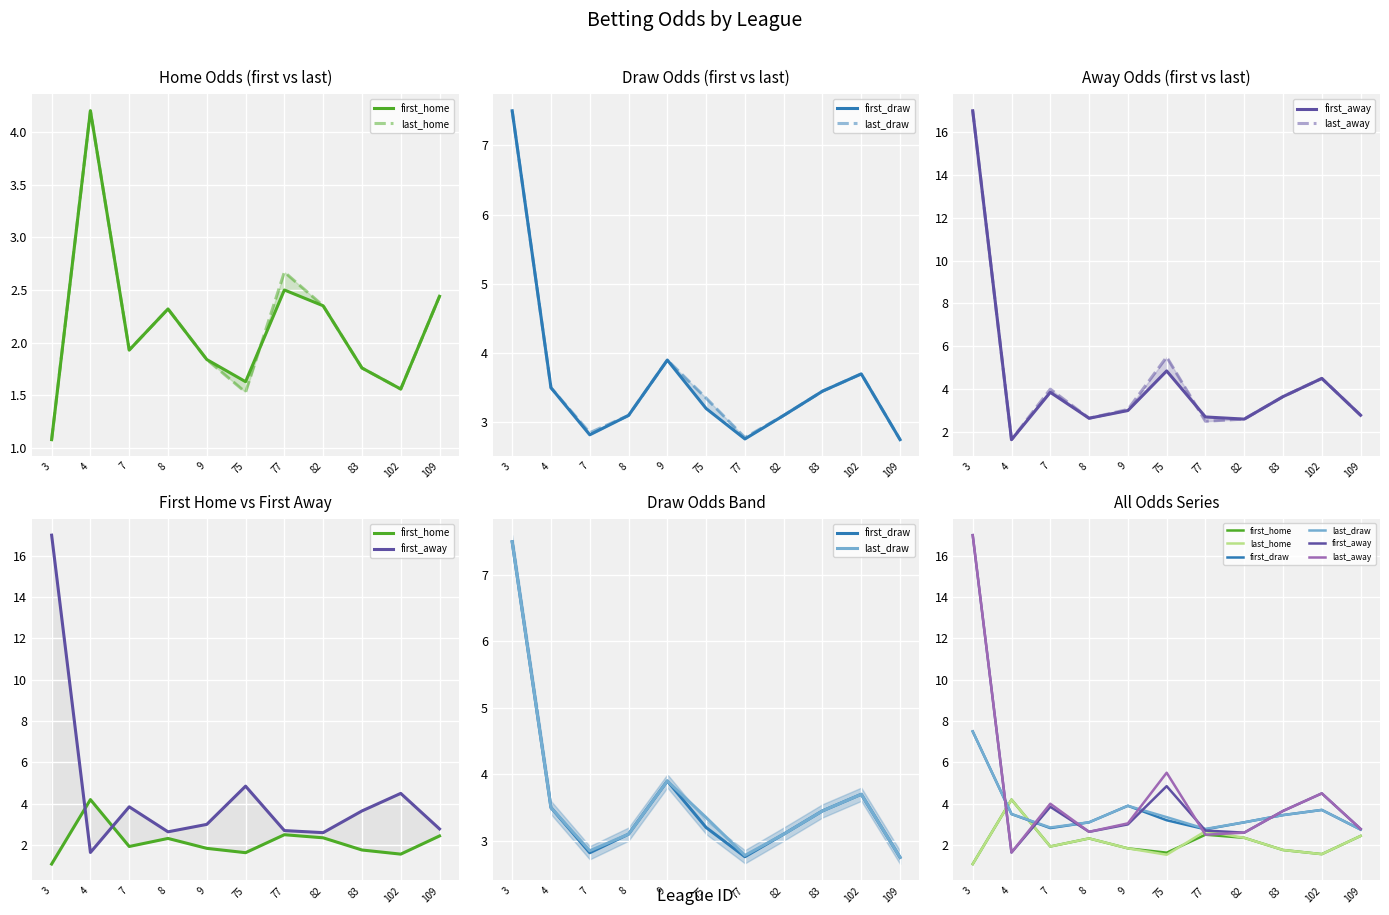

What is the difference between the highest and lowest values at 77?

0.3